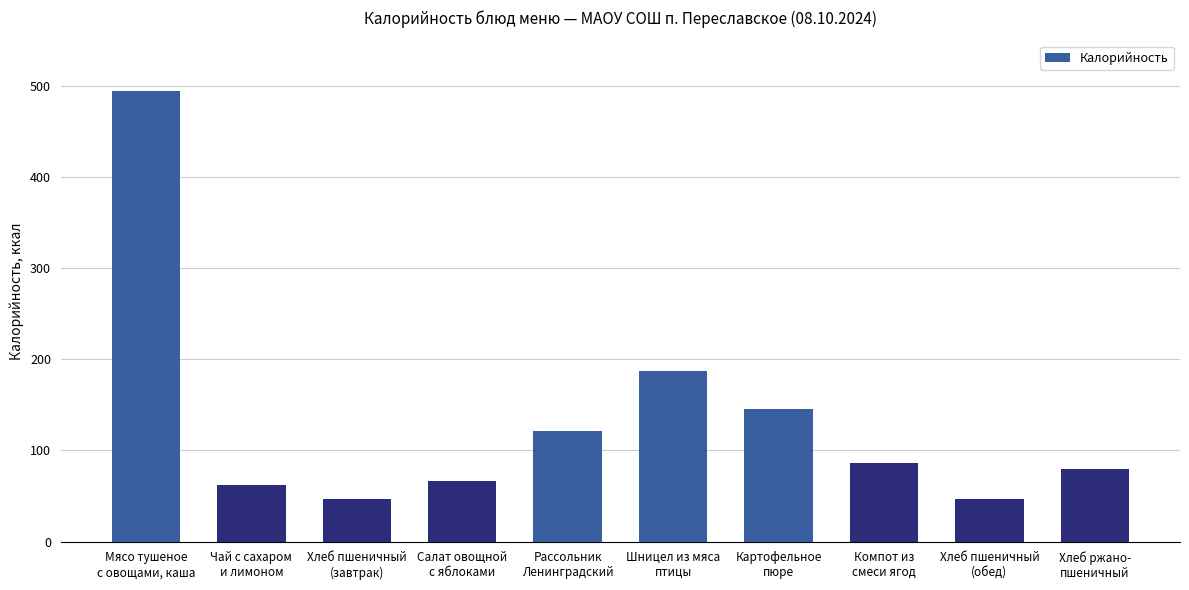

Is it true that the value at Хлеб пшеничный
(завтрак) is 74?

False